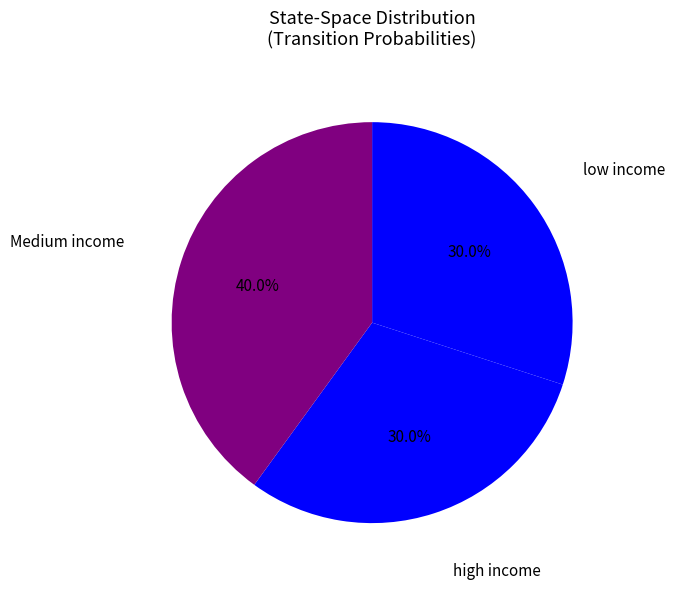

Count the number of slices in the pie.

3